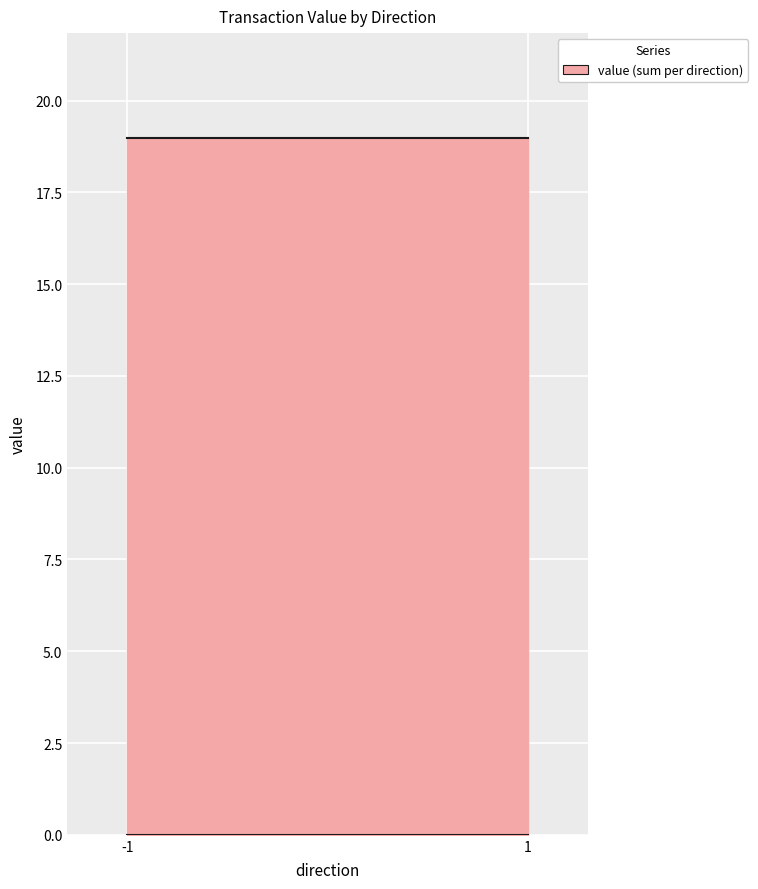

At which label is the value closest to 8?

-1